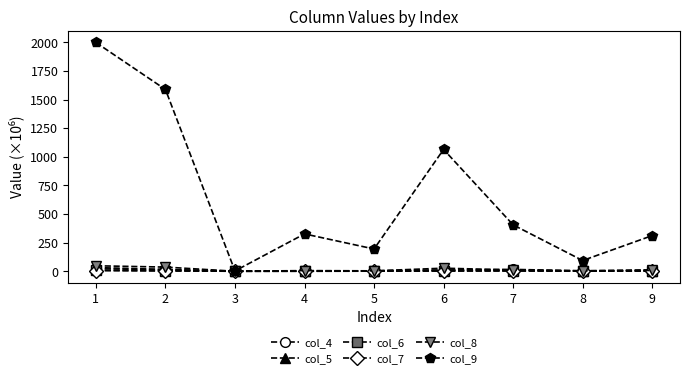

At which category does the chart reach its peak across all series?

1